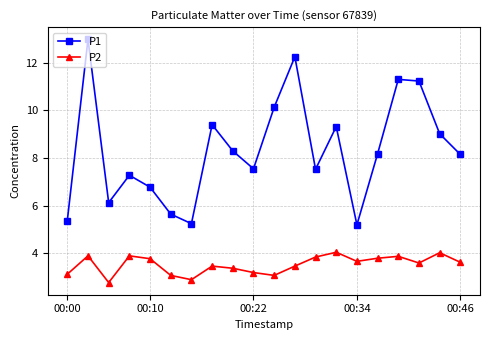

What is the difference between the maximum and minimum values in the P2 series?

1.3